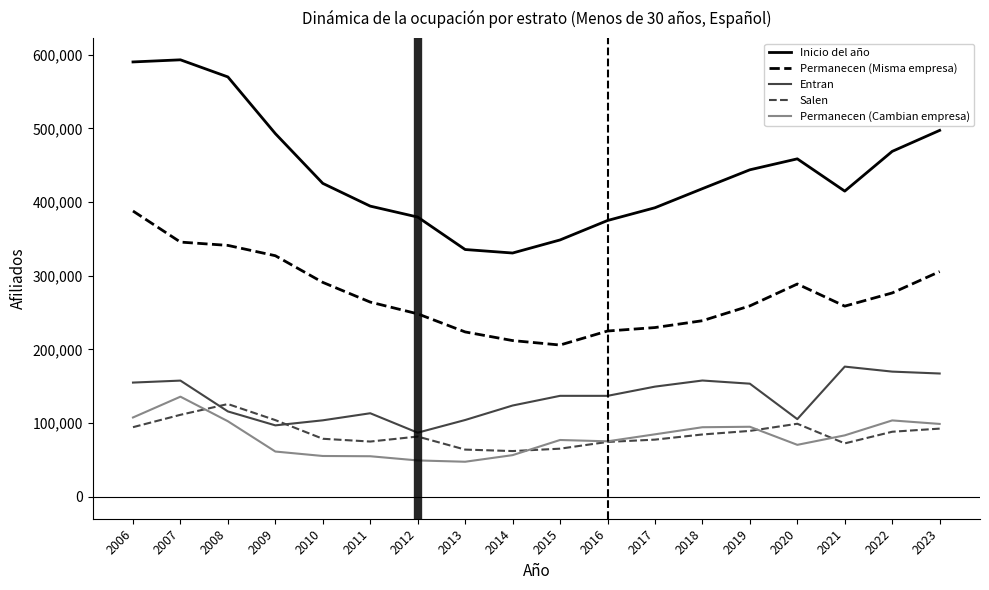

Which series changed the most between 2006 and 2022?

Inicio del año